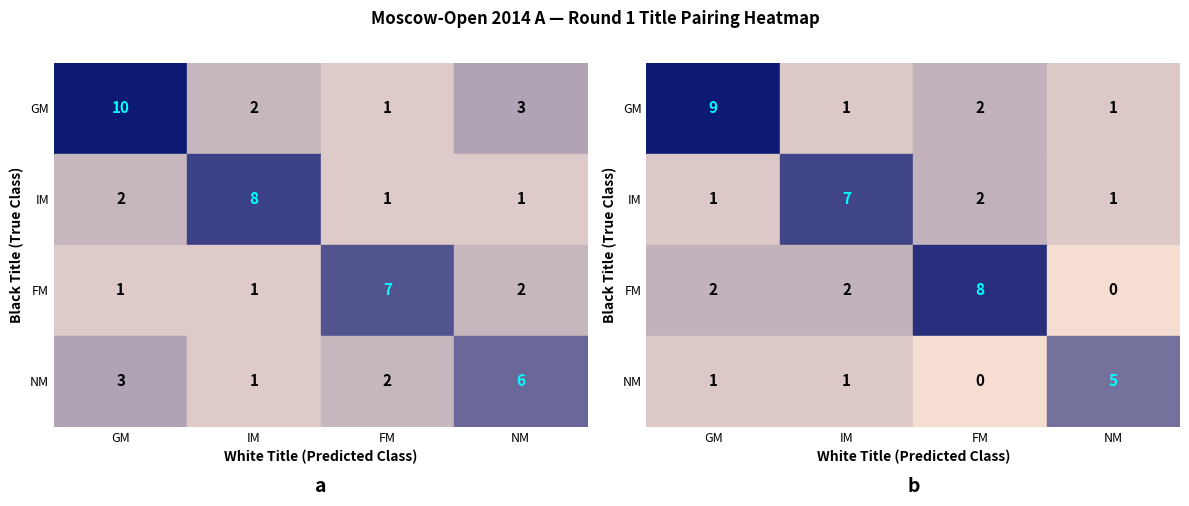

Between 2 and 3, which series saw the biggest shift?

FM